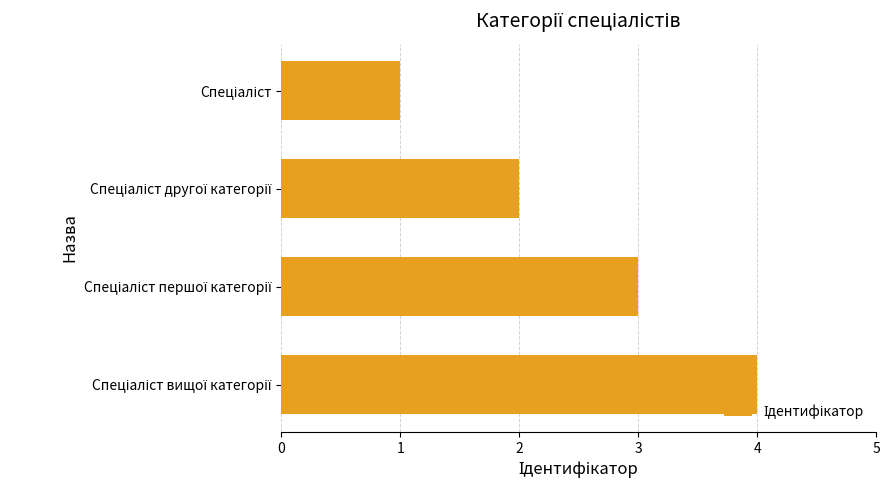

What is the difference between the maximum and minimum values?

3